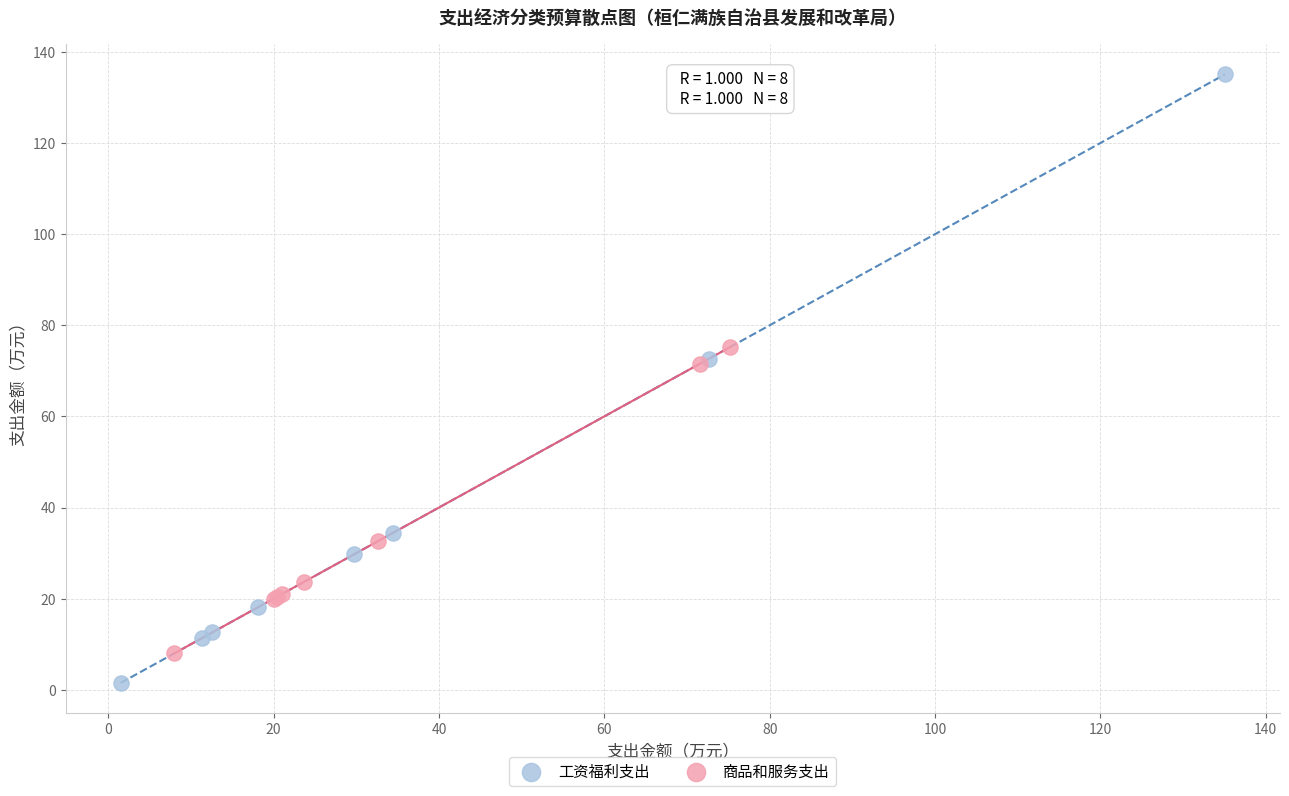

Which series reaches the maximum Y coordinate?

工资福利支出